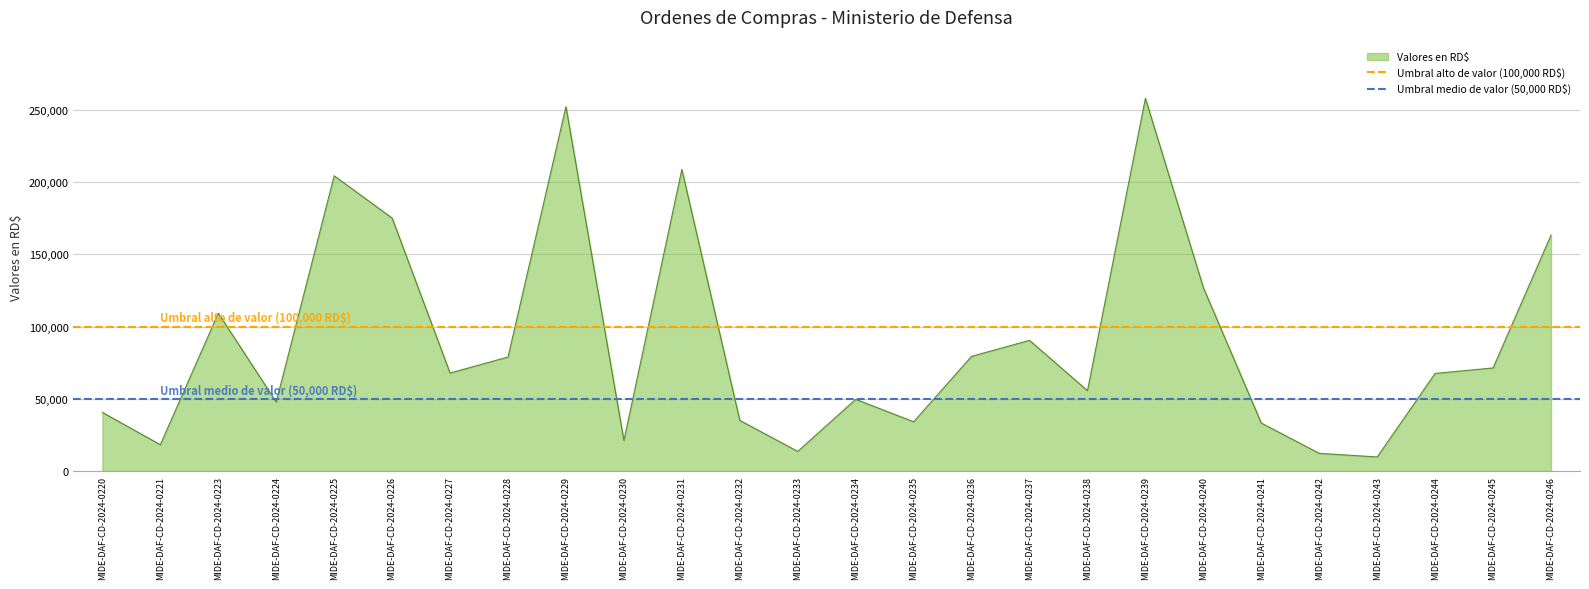

Where is Valores en RD$ nearest to the value 133906?

MIDE-DAF-CD-2024-0240